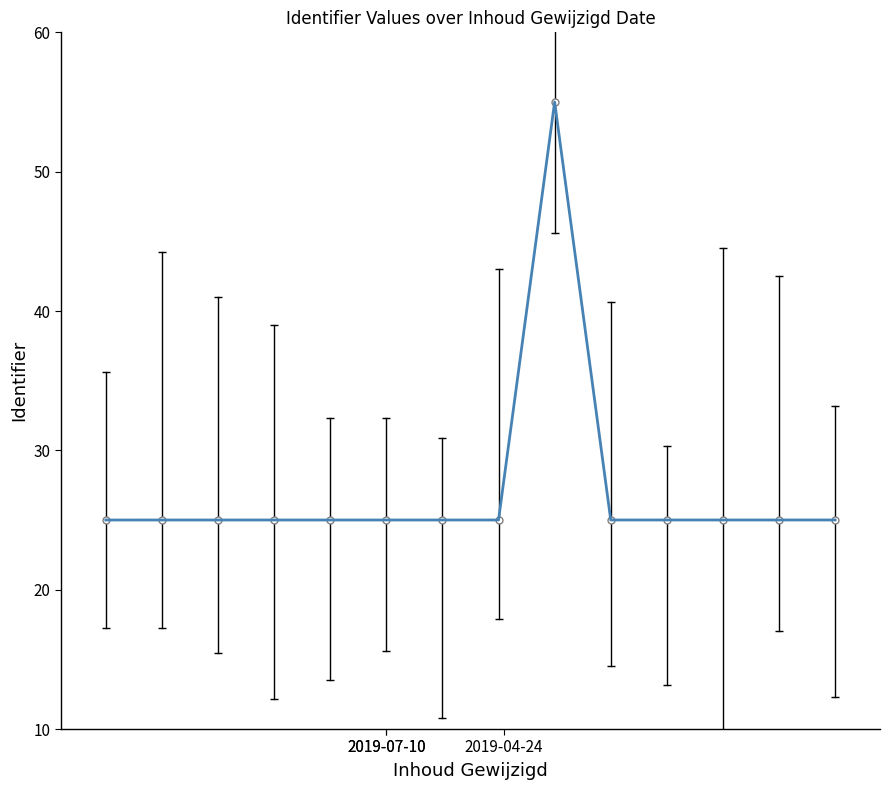

What is the maximum value shown in the chart?

55.0